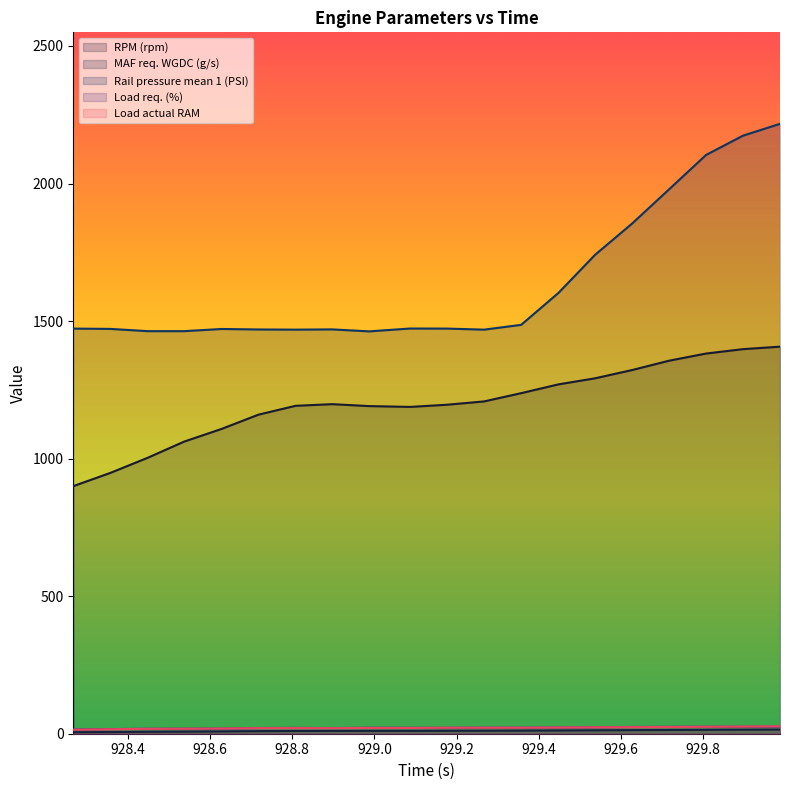

Which series ends up on top after the final intersection of Load actual RAM and Load req. (%)?

Load actual RAM